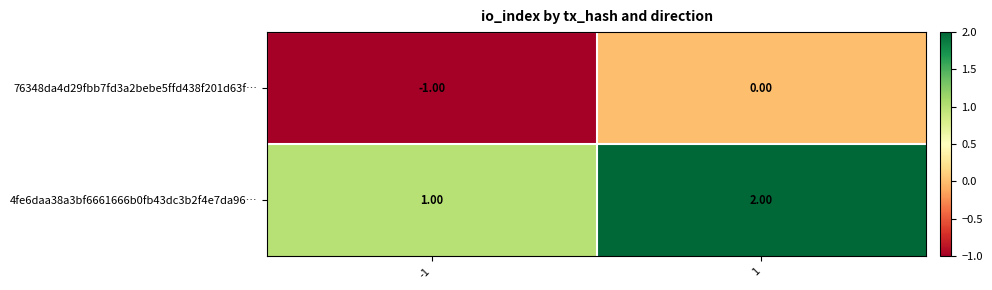

What is the sum of all 4fe6daa38a3bf6661666b0fb43dc3b2f4e7da96… values?

3